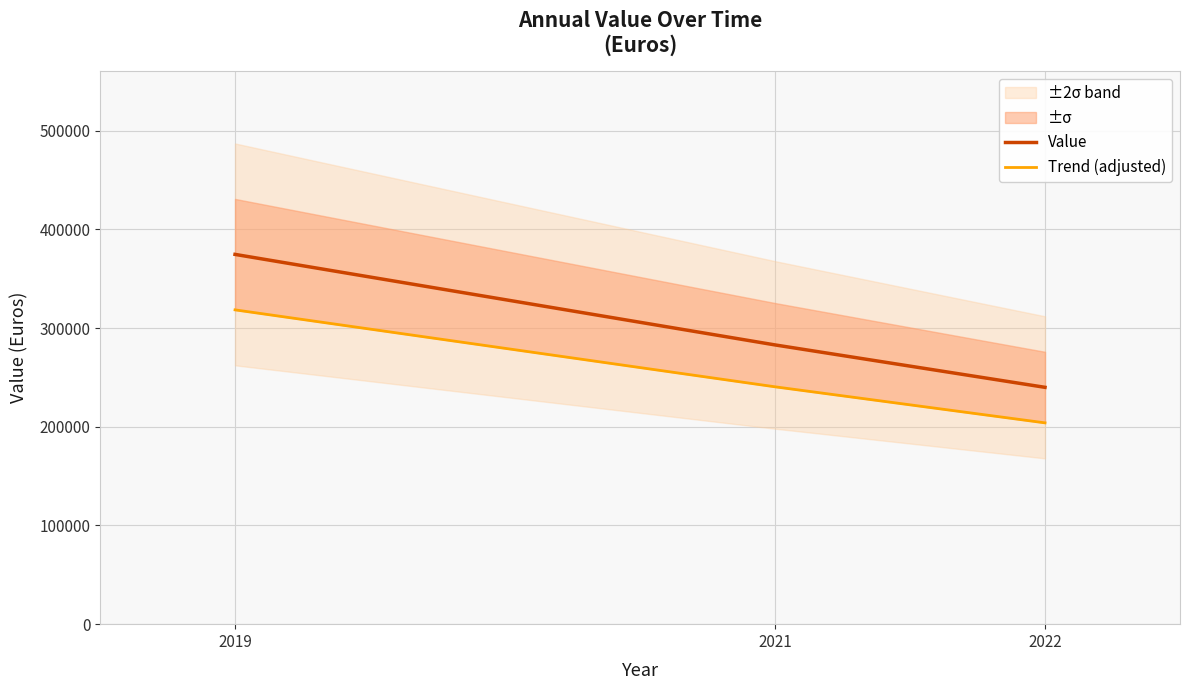

The Value series shows 282985.0 at 2021. True or false?

True